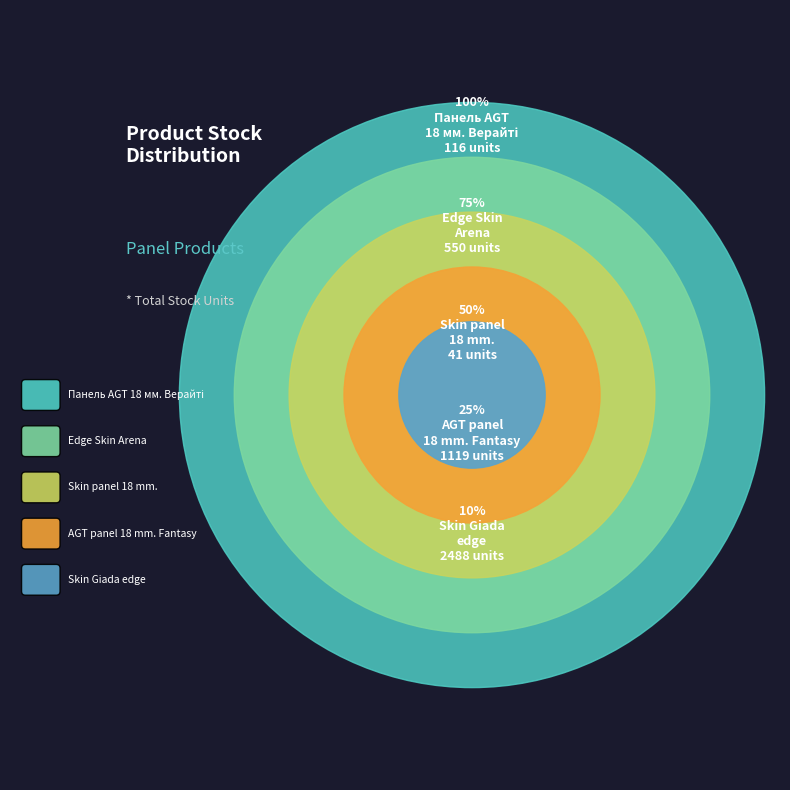

Which has a higher value, AGT panel 8 mm. Fantasy or AGT panel 18 mm. Fantasy?

AGT panel 18 mm. Fantasy